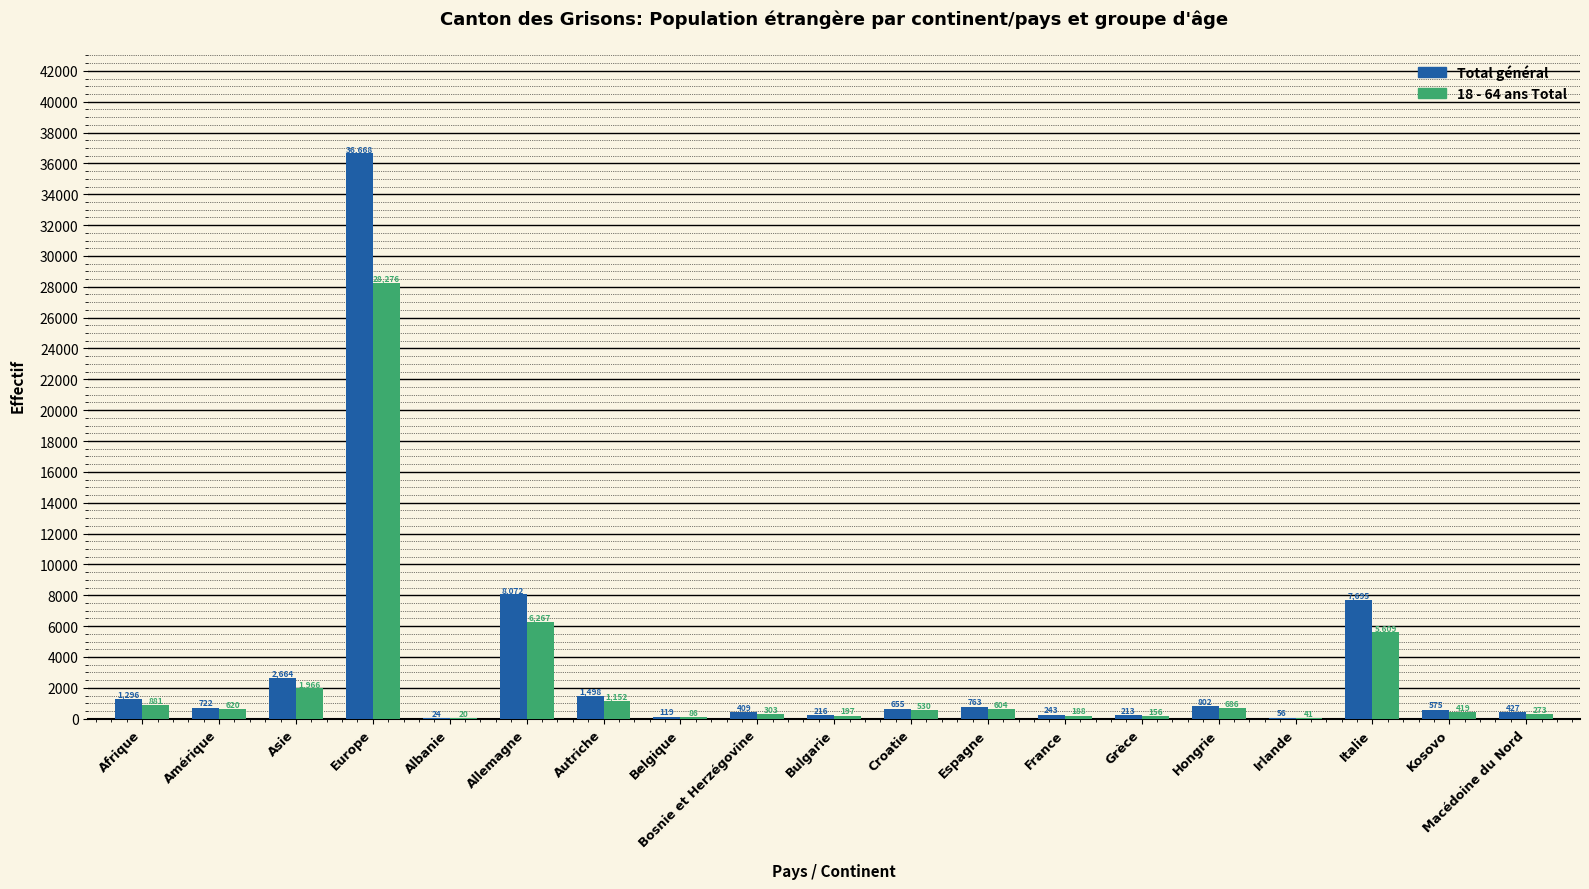

Which series has the largest total across all categories?

Total général